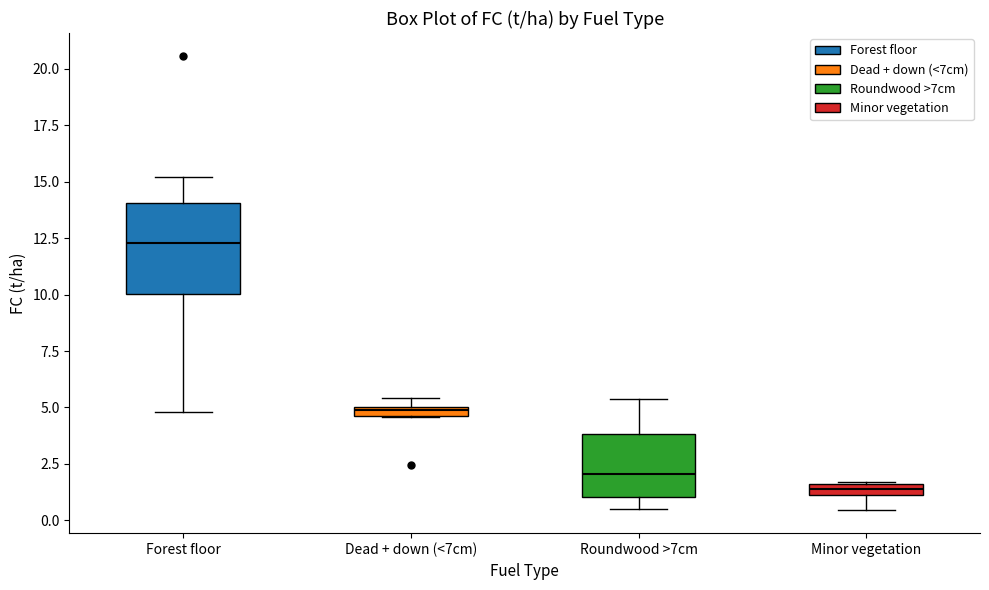

Which box has the lowest median line?

Minor vegetation